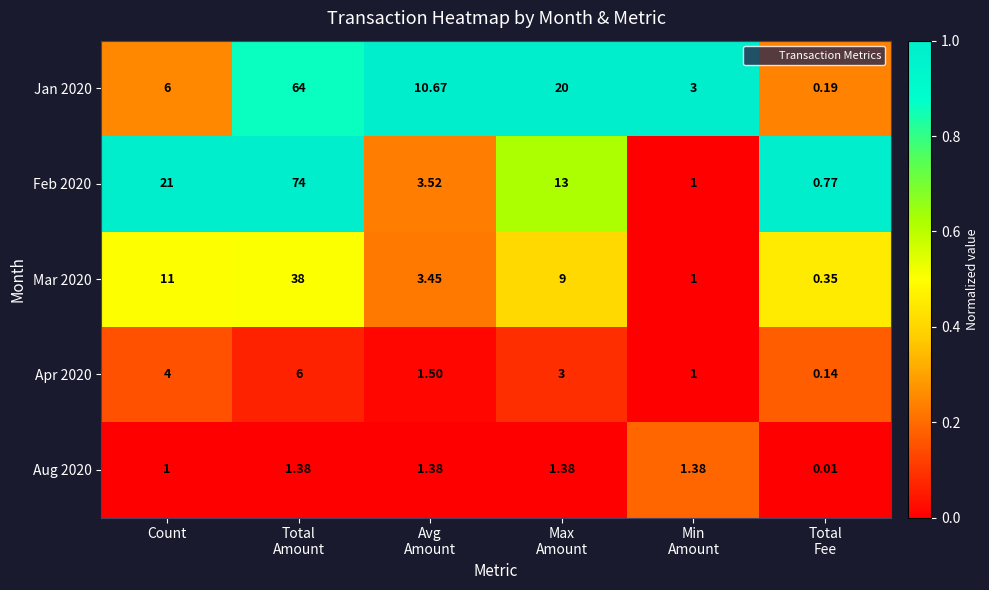

At which label does Feb 2020 first exceed 13?

Count